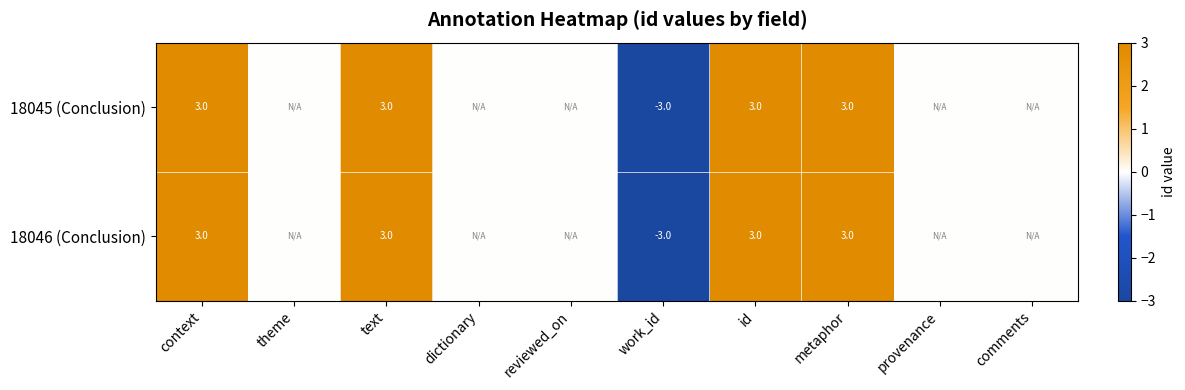

The value of 18045 (Conclusion) at text is 5. True or false?

False